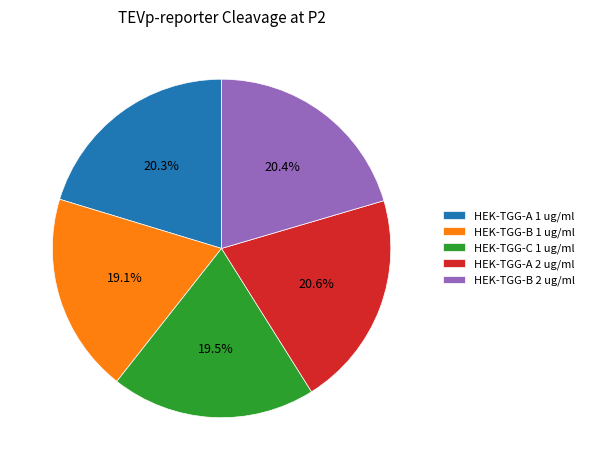

Combined, do HEK-TGG-C 1 ug/ml and HEK-TGG-B 2 ug/ml account for over 50%?

No